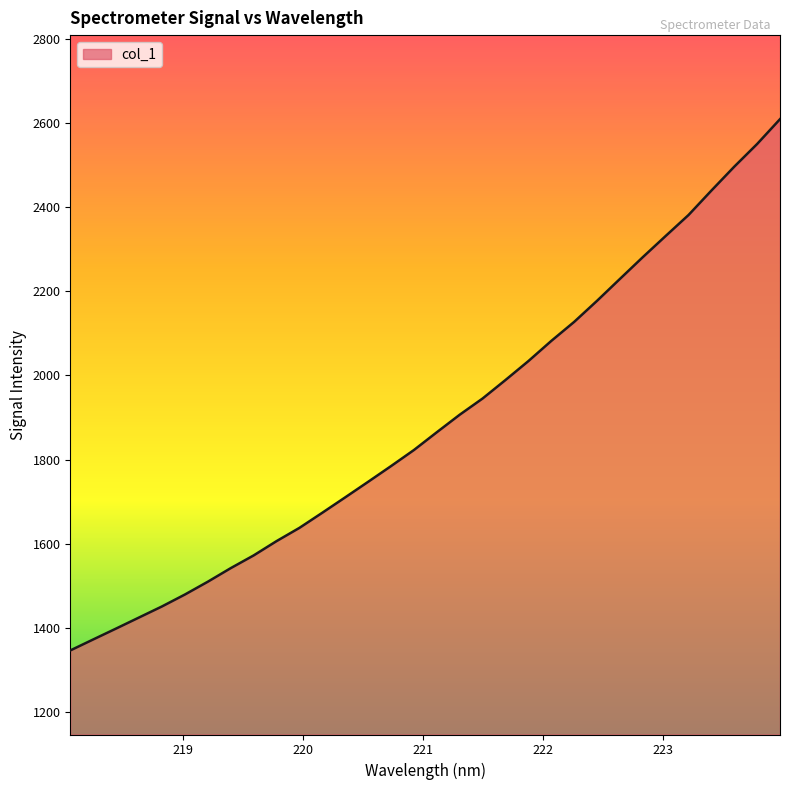

What is the minimum value shown in the chart?

1345.7